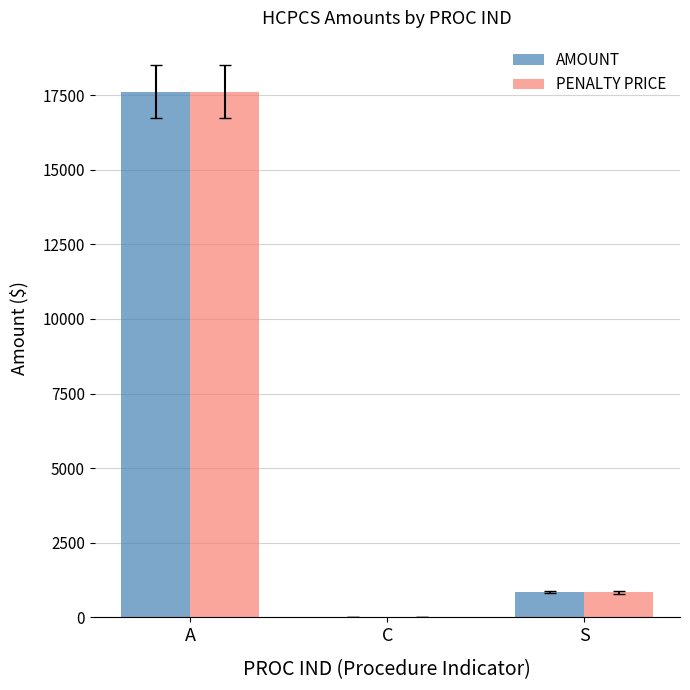

Which series changed the most between C and S?

AMOUNT